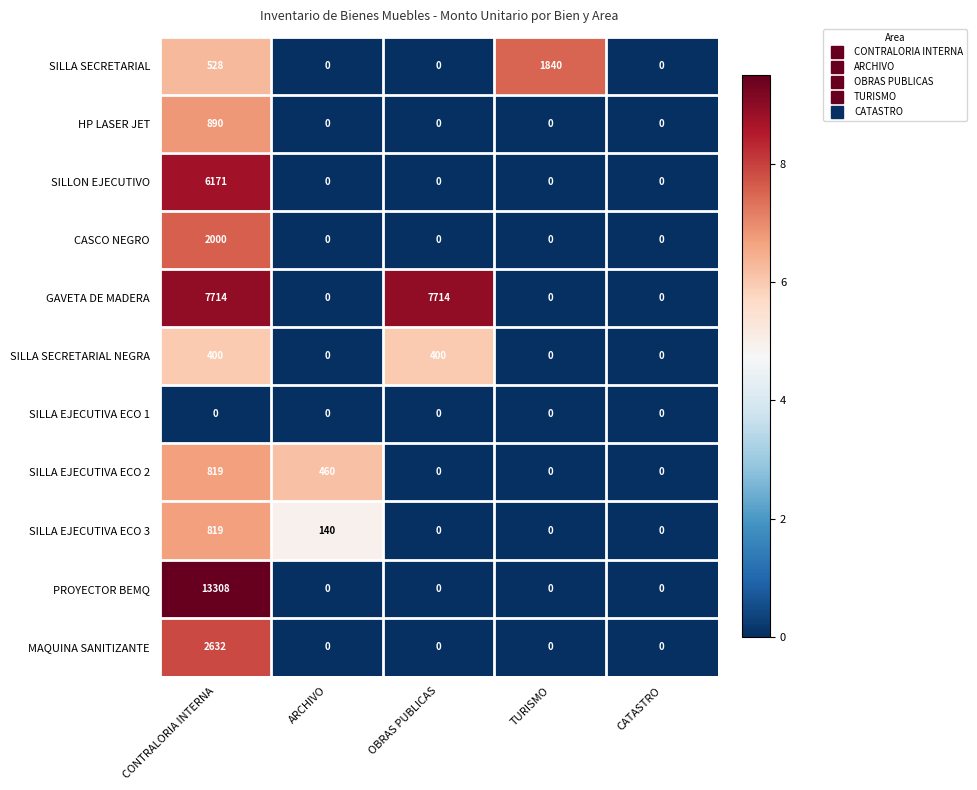

What is the difference between the SILLA EJECUTIVA ECO 3 values at ARCHIVO and TURISMO?

140